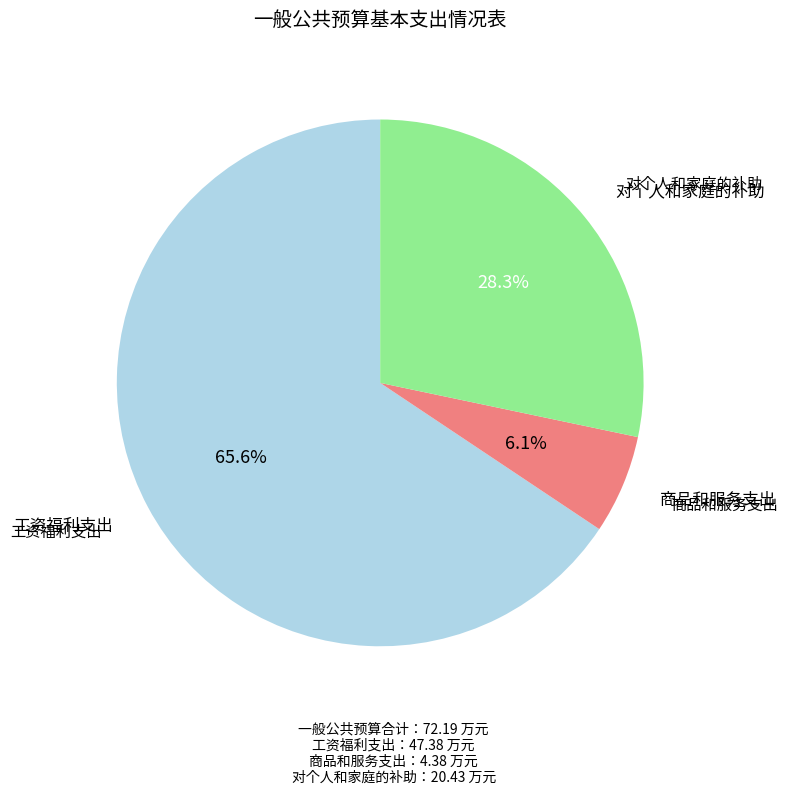

What is the total percentage of 工资福利支出 and 商品和服务支出?

71.7%